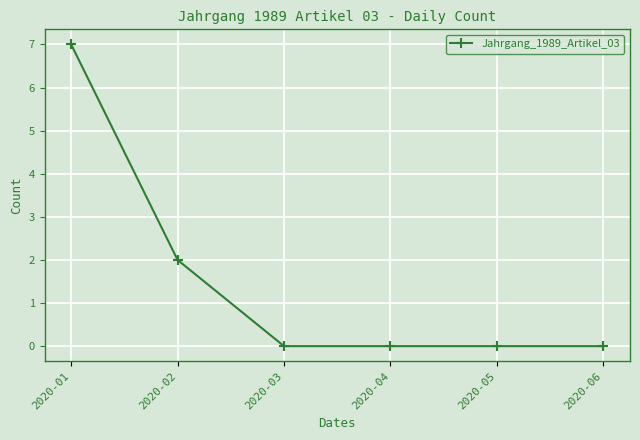

What is the change in value from 2020-02 to 2020-05?

-2